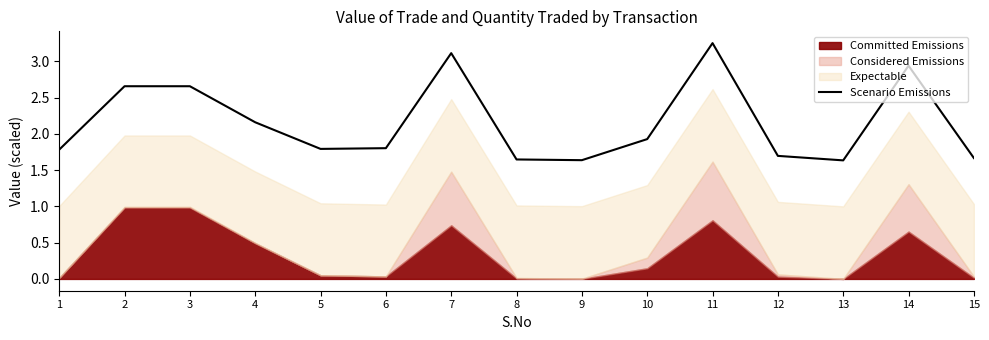

The value at 13 is 1.6. True or false?

True